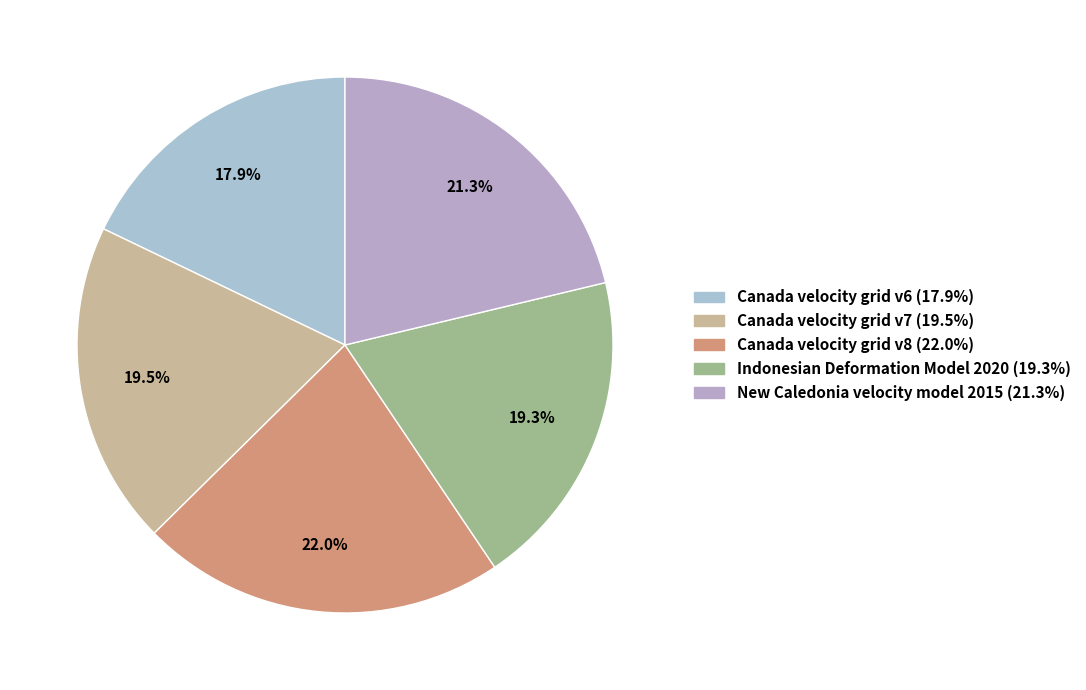

What percentage is the Canada velocity grid v6 slice, to the nearest percent?

18%